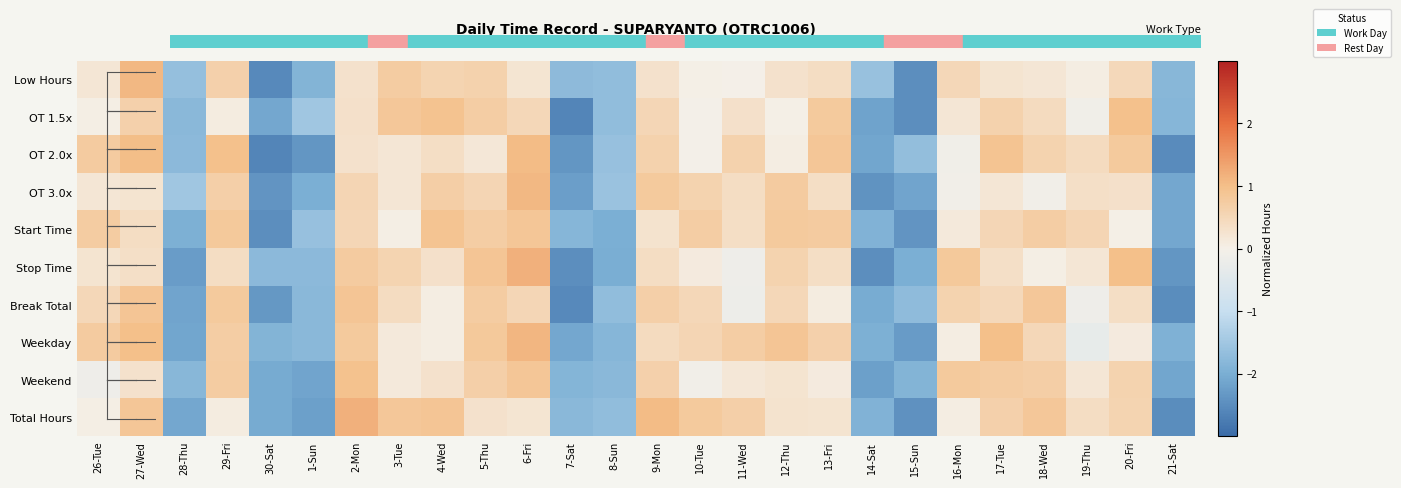

Which has a higher value, 21-Sat or 19-Thu?

19-Thu